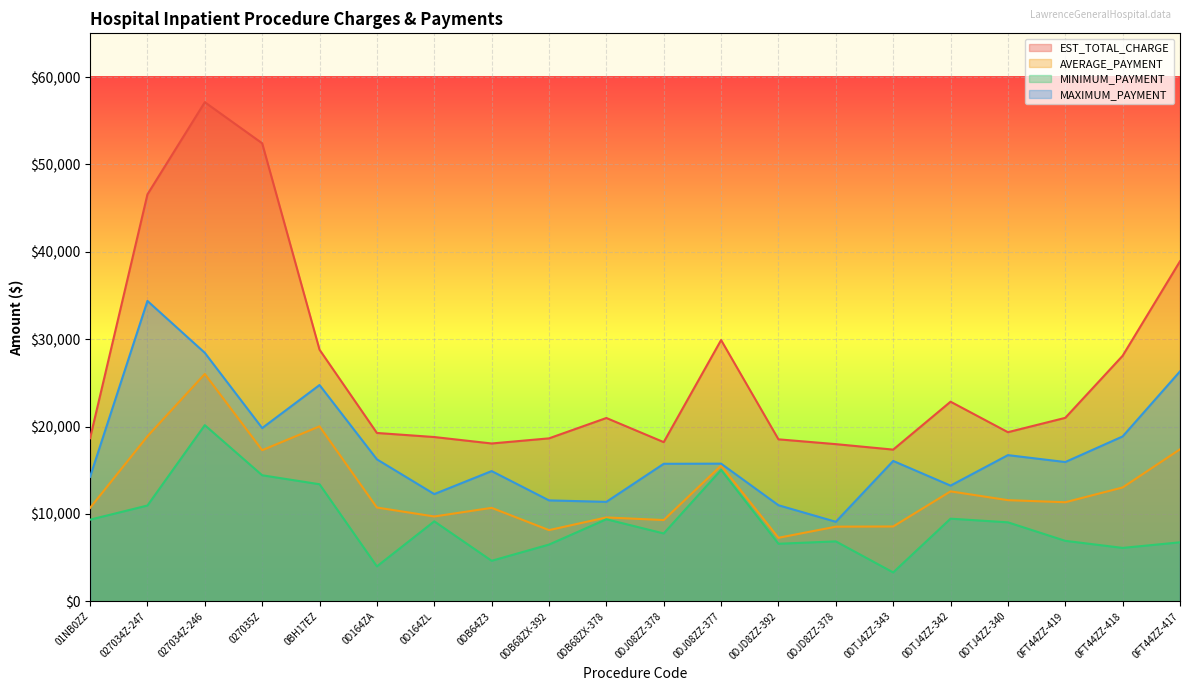

List the series in order of their overall mean, lowest first.

MINIMUM_PAYMENT, AVERAGE_PAYMENT, MAXIMUM_PAYMENT, EST_TOTAL_CHARGE